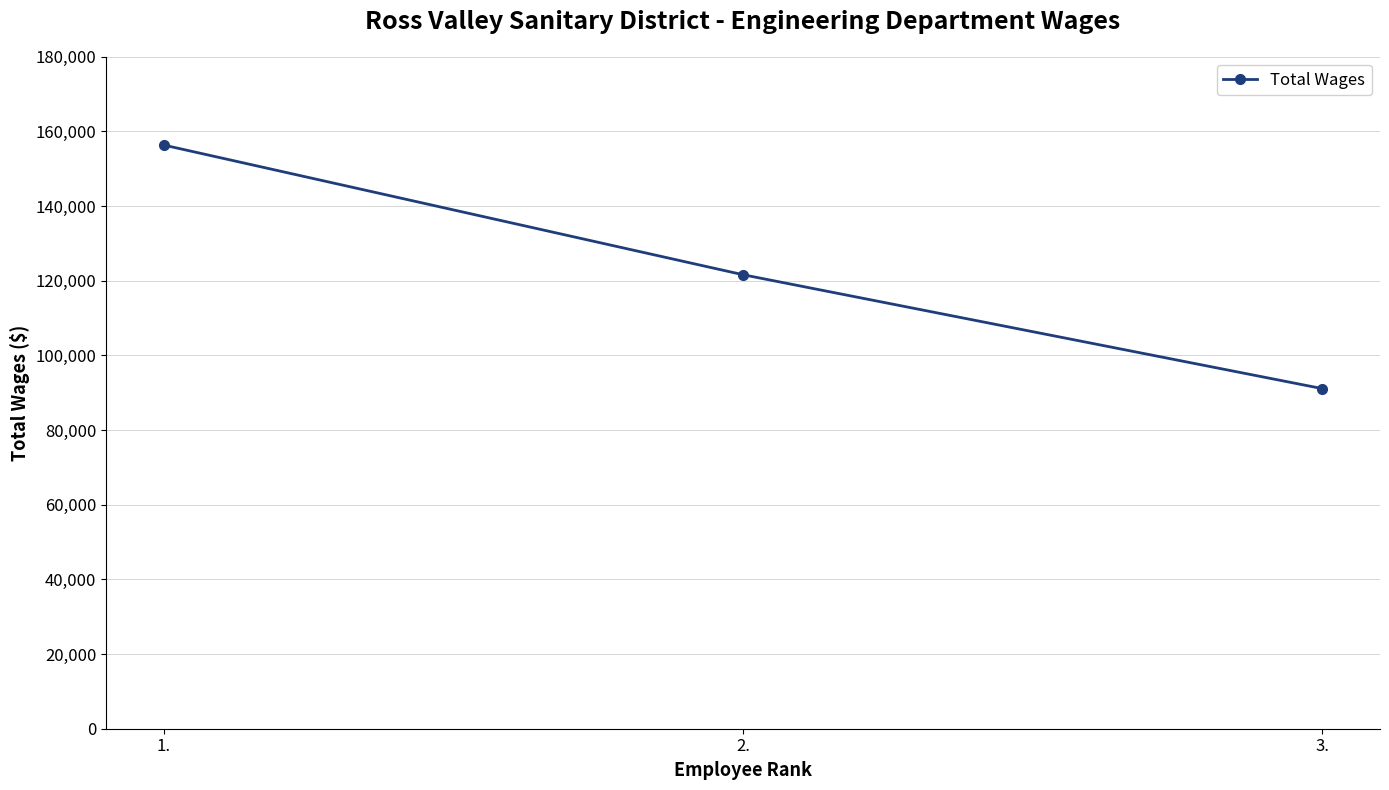

Reading left to right, what are all the values shown in this chart?

1.=156331	2.=121614	3.=91118